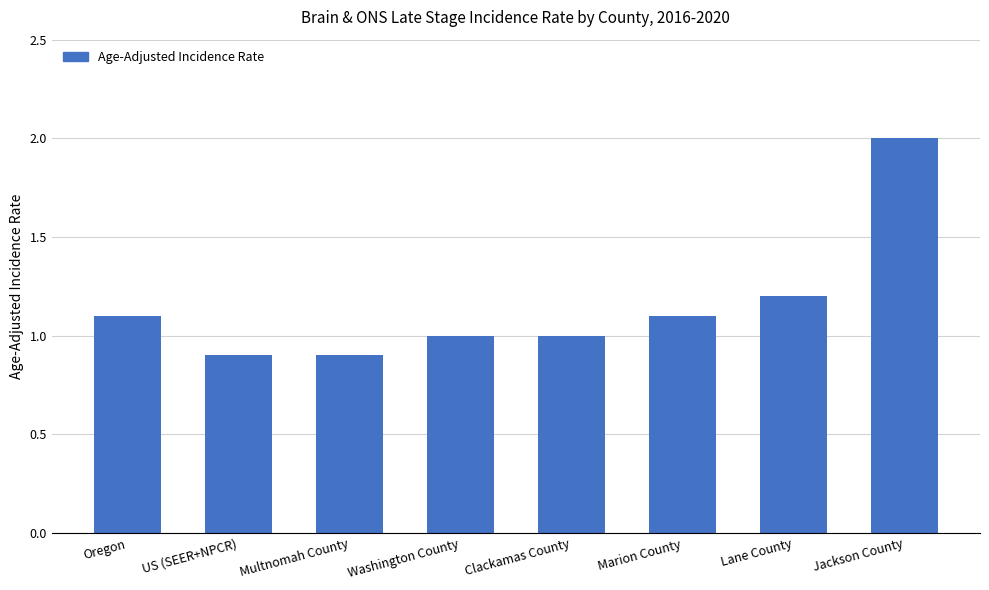

Are the bars horizontal?

No